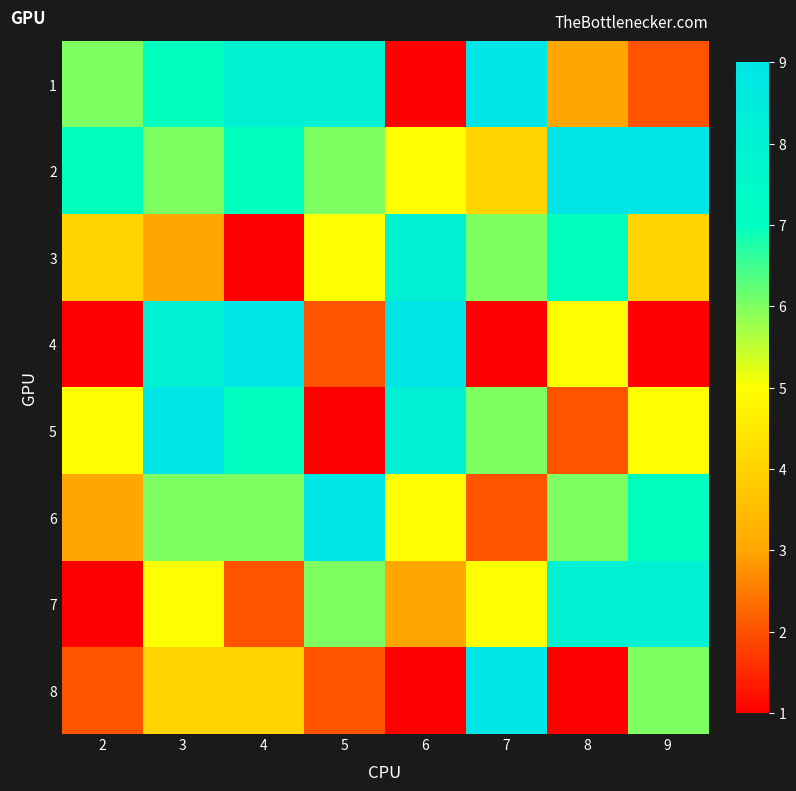

Reading left to right, transcribe all the data shown in this chart.

1: 2=6	3=7	4=8	5=8	6=1	7=9	8=3	9=2
2: 2=7	3=6	4=7	5=6	6=5	7=4	8=9	9=9
3: 2=4	3=3	4=1	5=5	6=8	7=6	8=7	9=4
4: 2=1	3=8	4=9	5=2	6=9	7=1	8=5	9=1
5: 2=5	3=9	4=7	5=1	6=8	7=6	8=2	9=5
6: 2=3	3=6	4=6	5=9	6=5	7=2	8=6	9=7
7: 2=1	3=5	4=2	5=6	6=3	7=5	8=8	9=8
8: 2=2	3=4	4=4	5=2	6=1	7=9	8=1	9=6